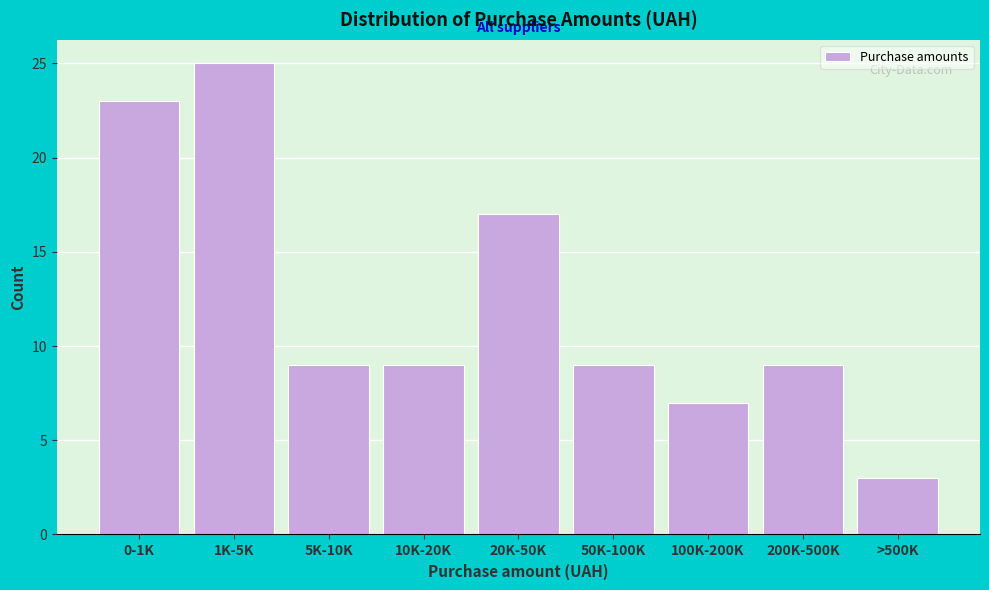

Reading right to left, extract all data points from this chart.

>500K=3	200K-500K=9	100K-200K=7	50K-100K=9	20K-50K=17	10K-20K=9	5K-10K=9	1K-5K=25	0-1K=23